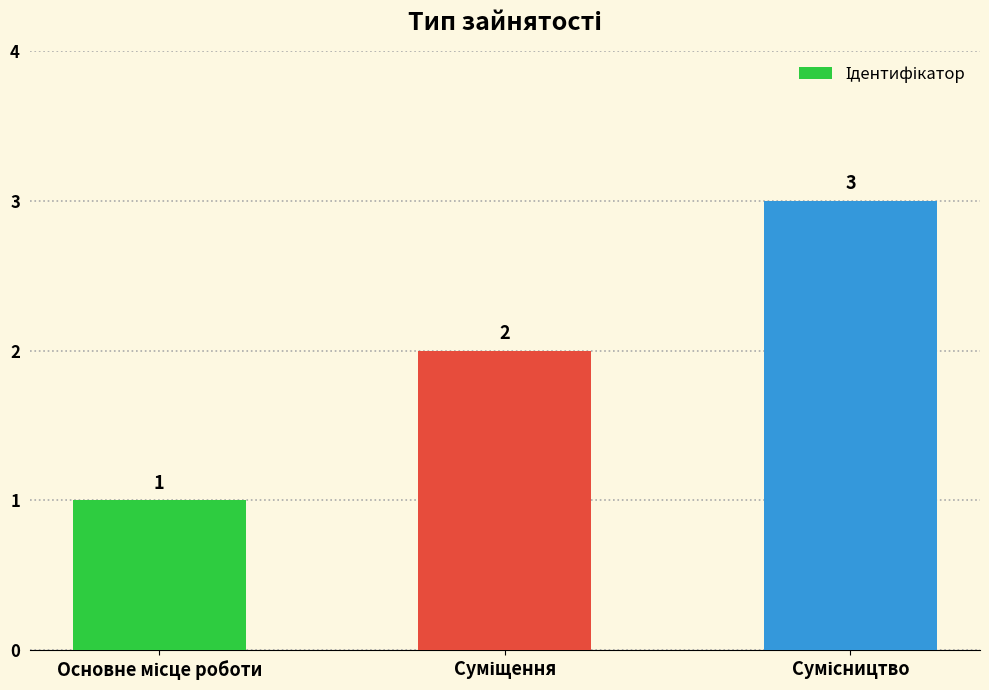

What is the sum of all values?

6